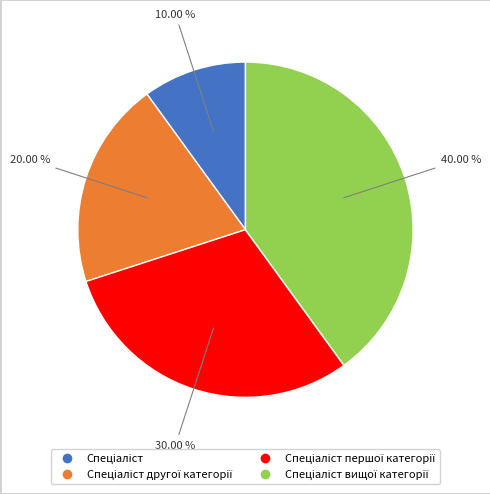

Is there a majority slice in this chart?

No